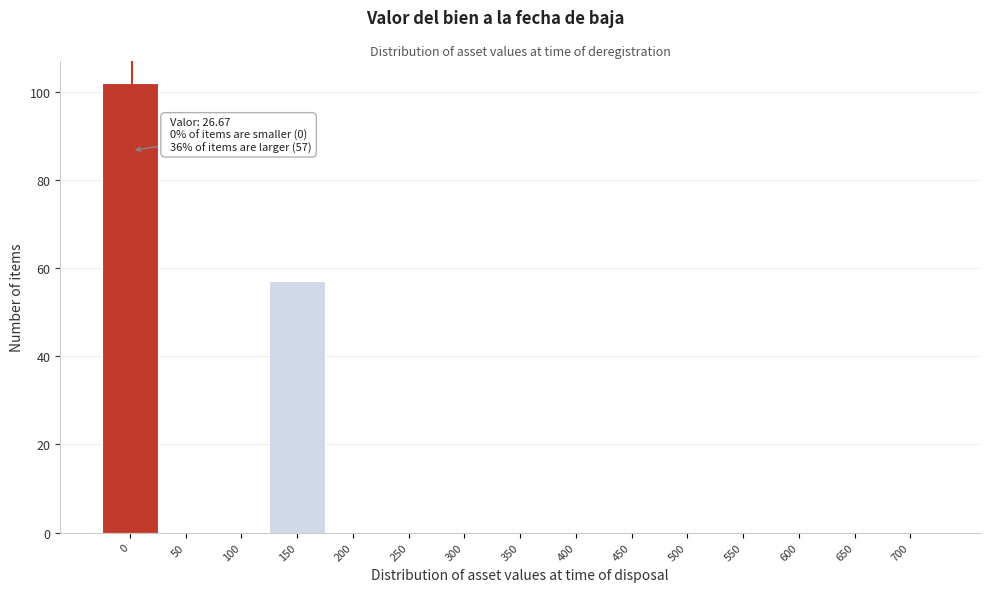

Reading left to right, what are all the values shown in this chart?

0=102	50=0	100=0	150=57	200=0	250=0	300=0	350=0	400=0	450=0	500=0	550=0	600=0	650=0	700=0